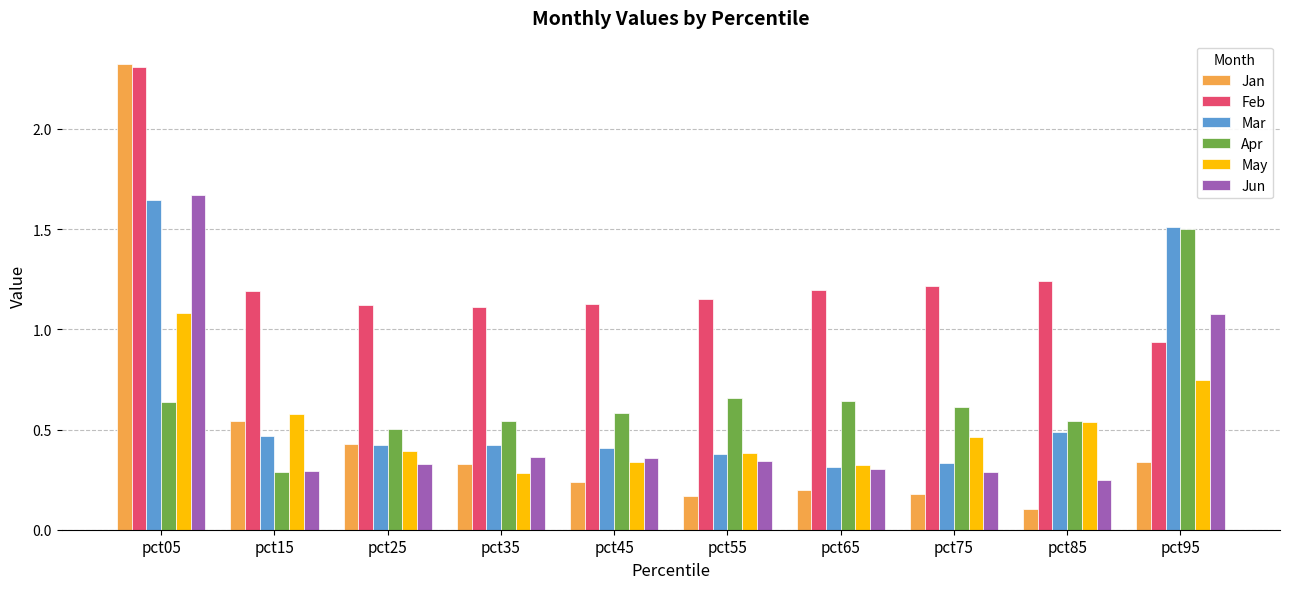

At which label does May reach its peak?

pct05